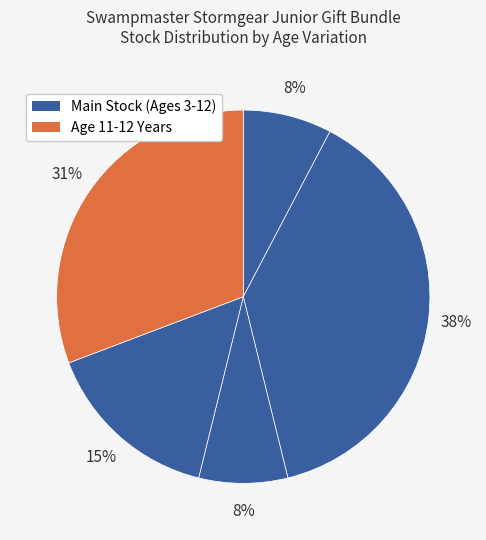

How many slices are in this pie chart?

5